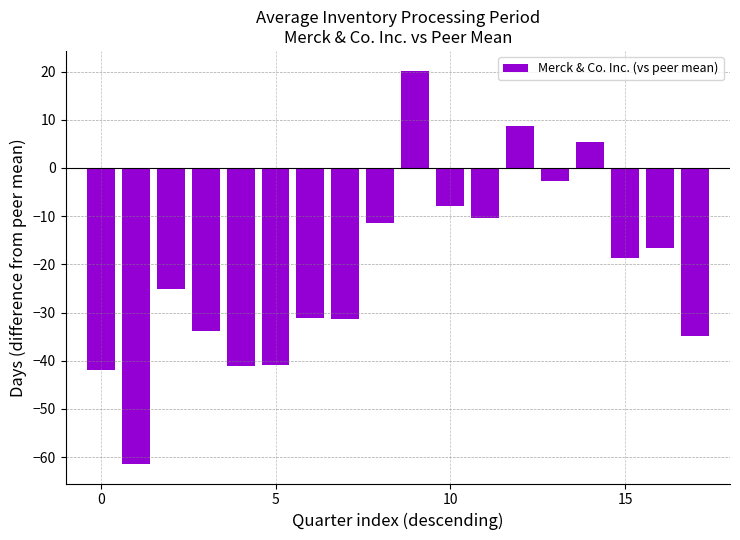

What is the maximum value shown in the chart?

20.2